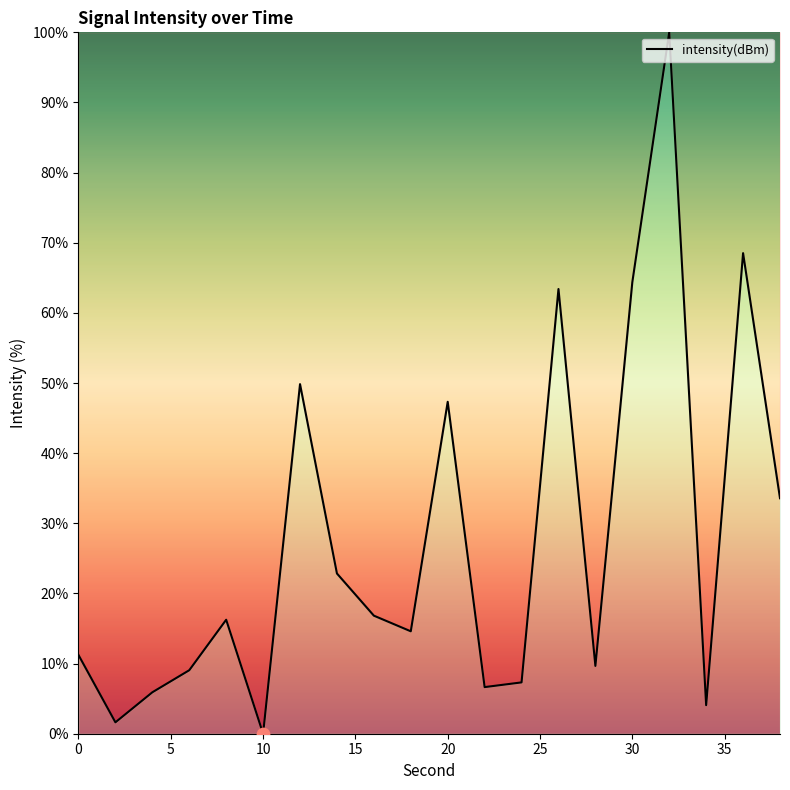

What is the maximum value shown in the chart?

100.0